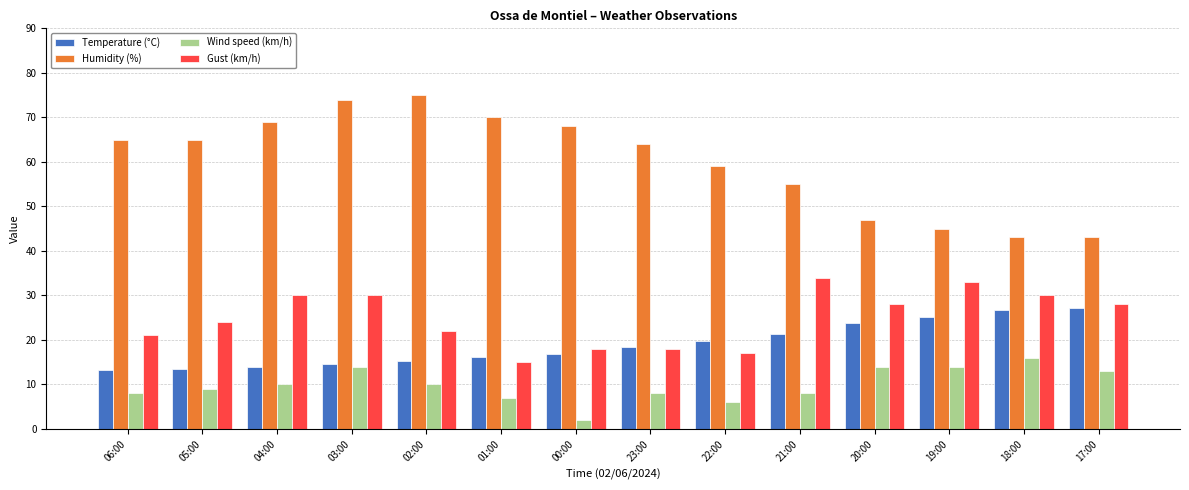

How many groups of bars are there?

14